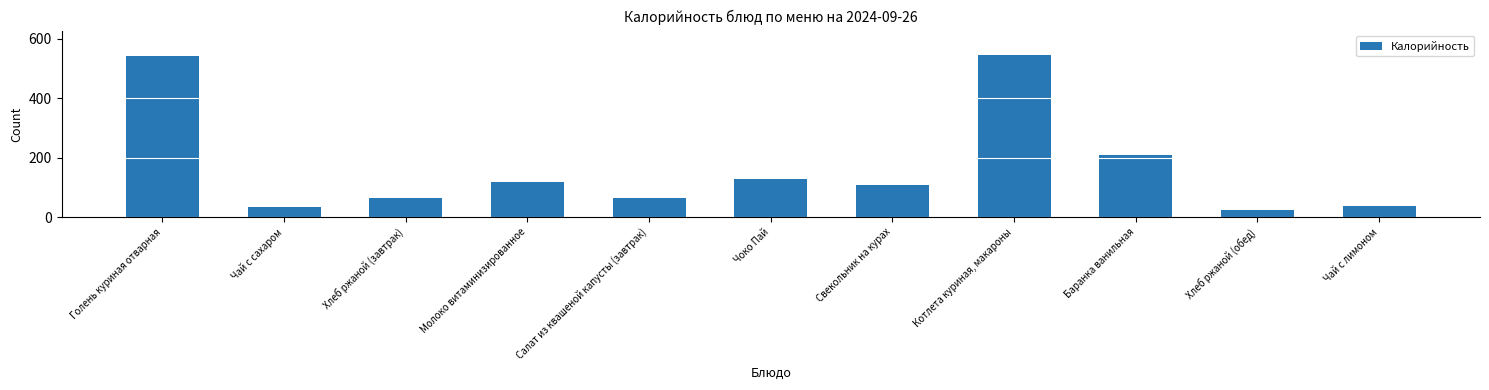

Approximately how many times larger is the value at Чай с лимоном compared to Хлеб ржаной (обед)?

1.5